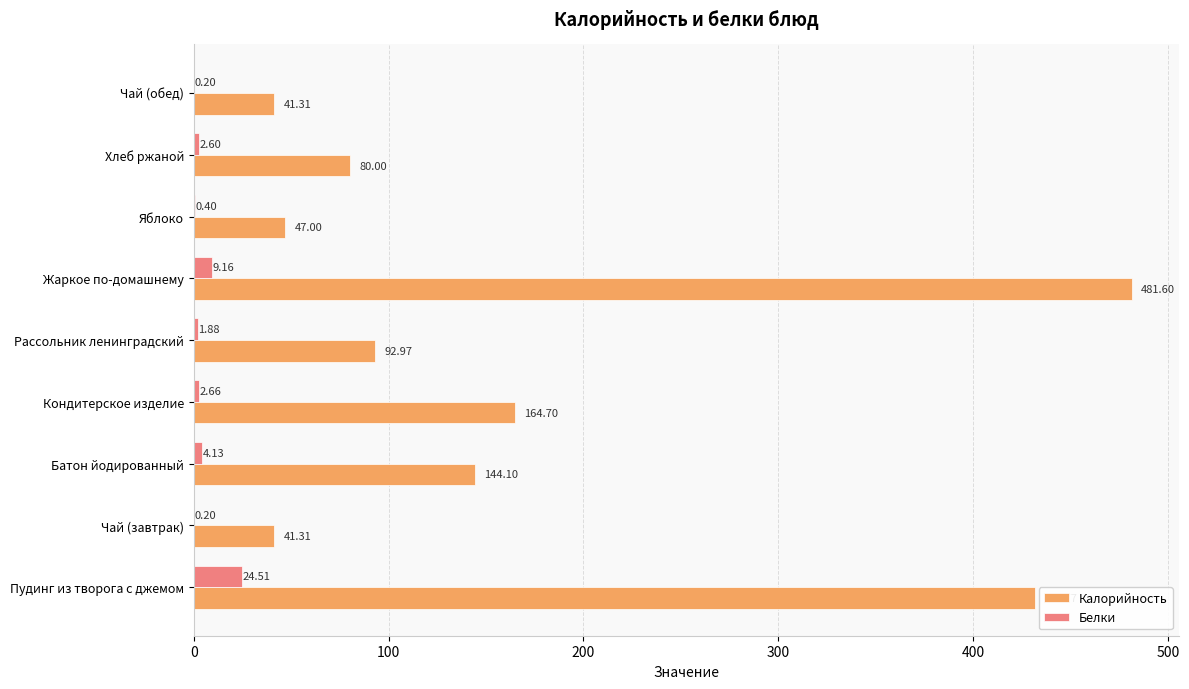

Is the value of Белки at Жаркое по-домашнему greater than the value of Калорийность at Жаркое по-домашнему?

No